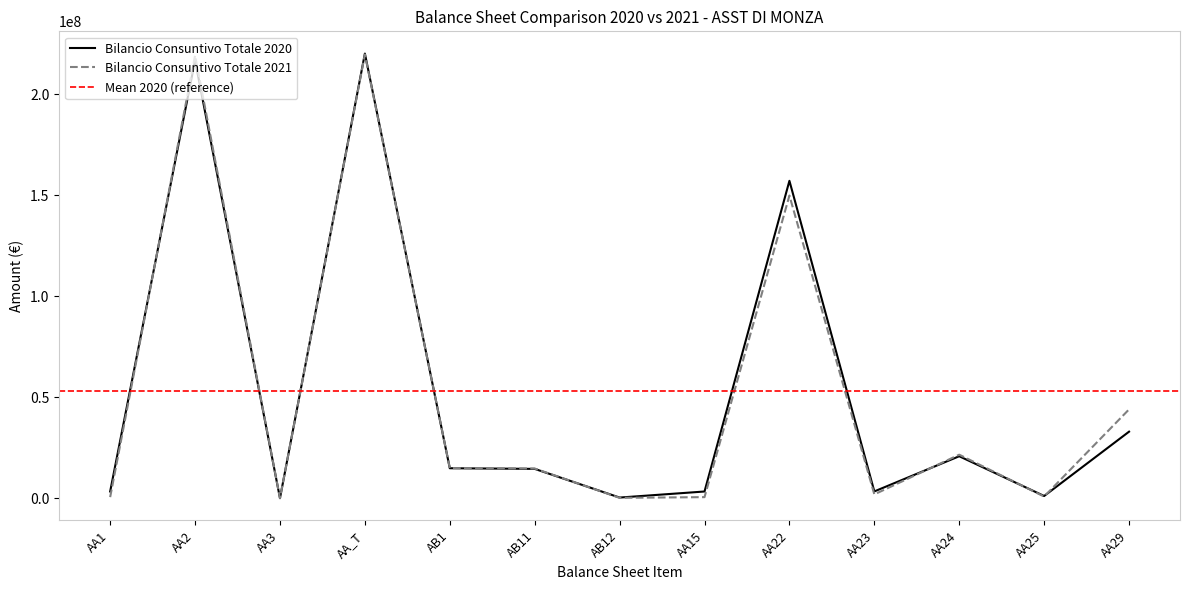

Between AB1 and AB11, which is larger?

AB1